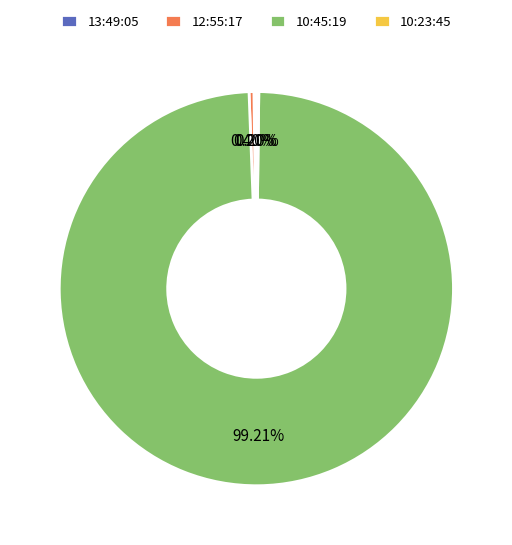

Is there a majority slice in this chart?

Yes